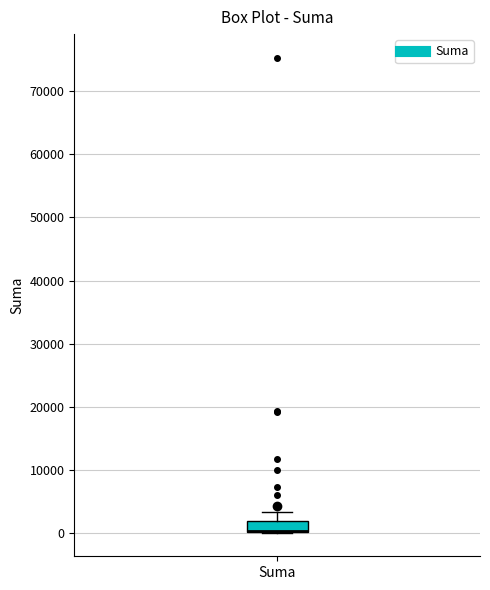

Transcribe this box plot: give where the median line is, the range the box spans, and where the two whiskers end, as read against the y-axis. The values are not printed on the chart, so give them approximately, as read against the axis.

median 0 (drawn on the box's lower edge), box 0 to 2000, whiskers 0 to 3000